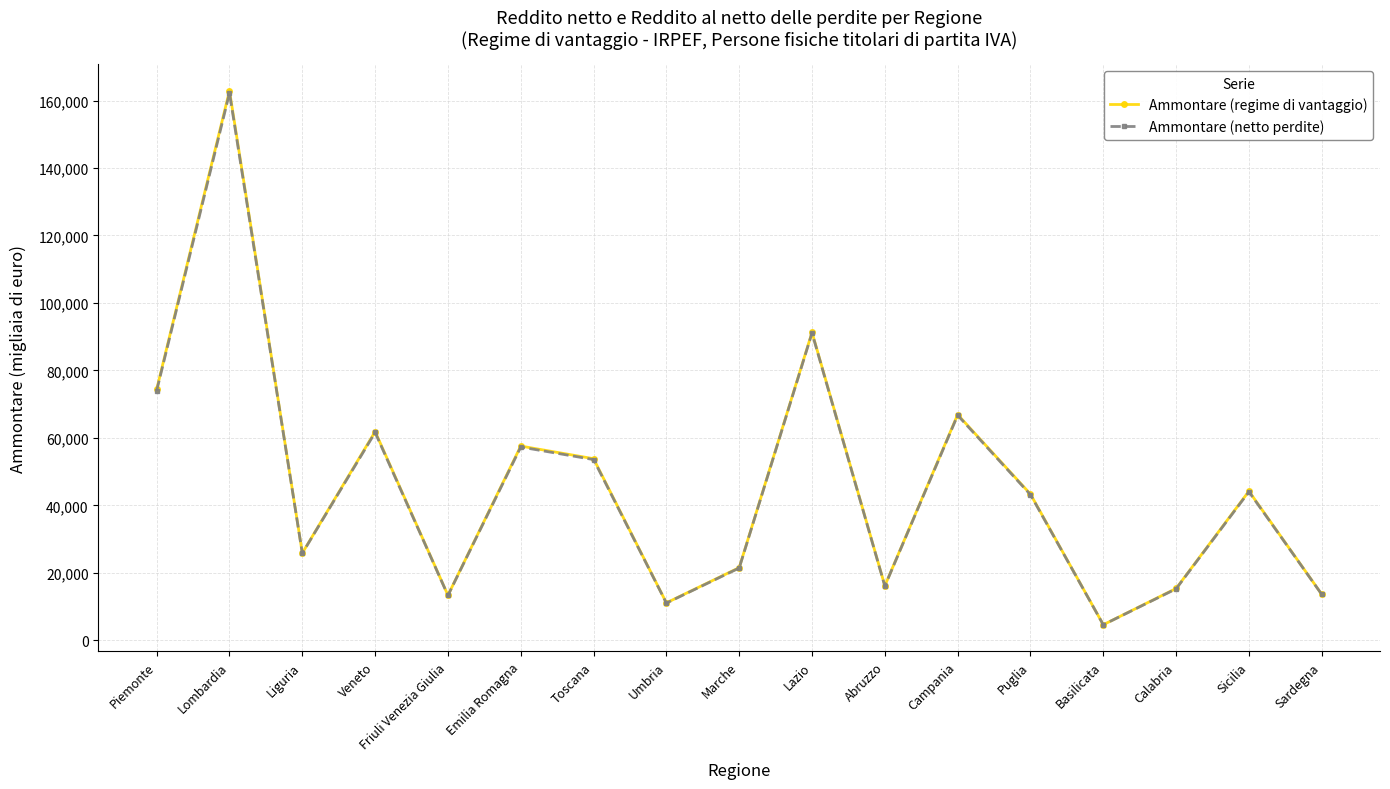

At which label does Ammontare (netto perdite) reach its peak?

Lombardia